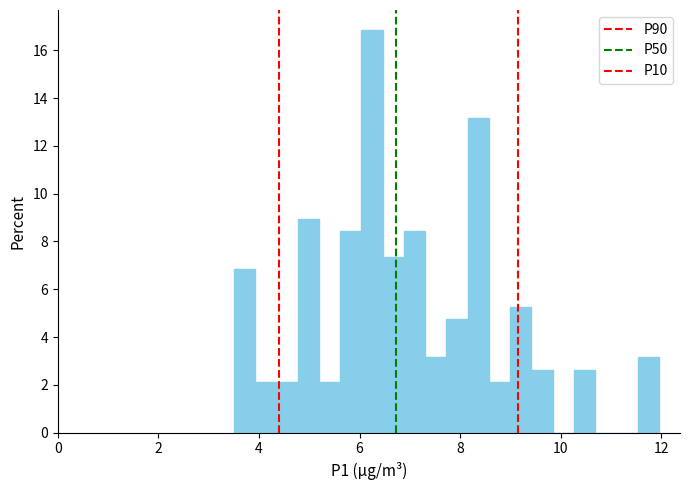

Around what value on the x-axis is the tallest bar? Give the approximate position of its centre, as read against the axis.

6.2